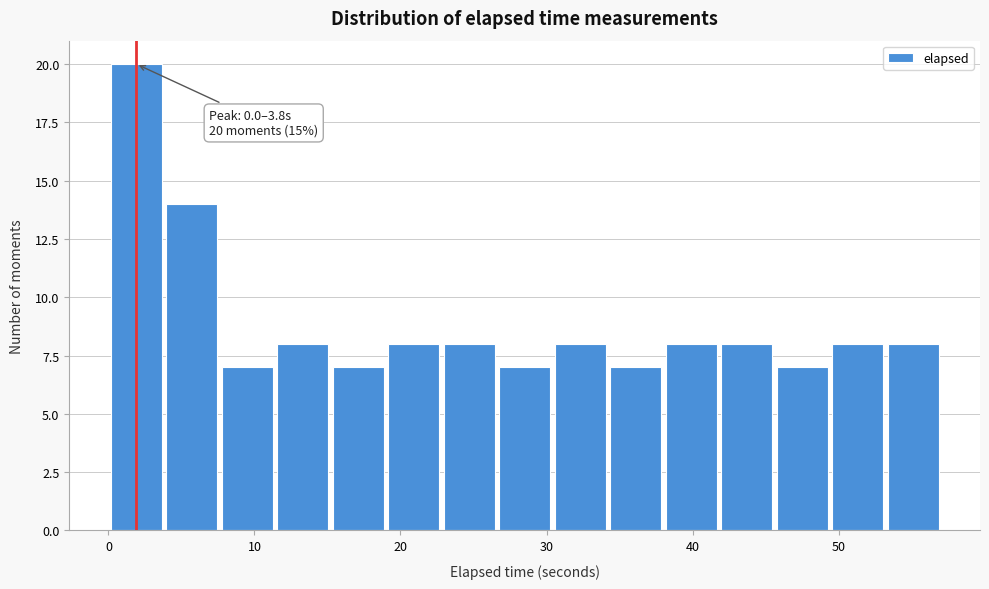

Around what value on the x-axis is the tallest bar? Give the approximate position of its centre, as read against the axis.

2